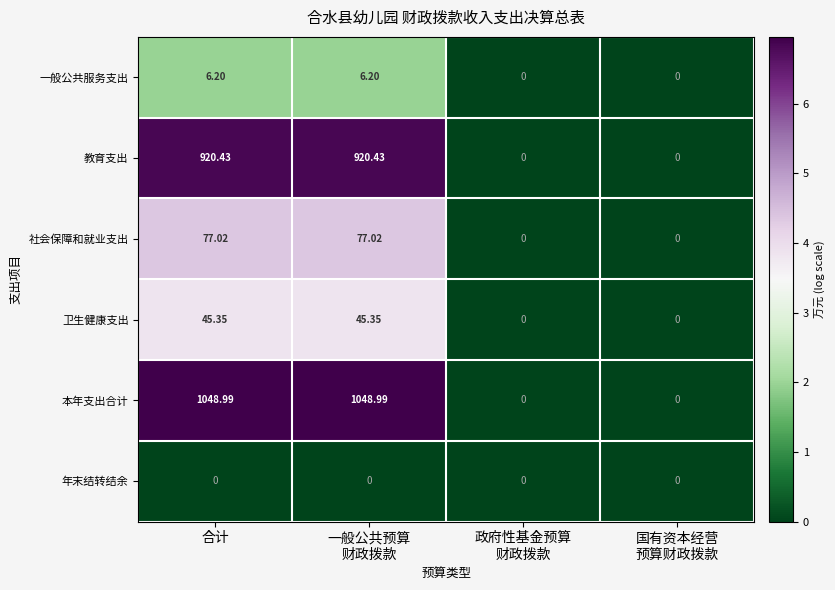

Where does the 卫生健康支出 series first go above 45?

合计